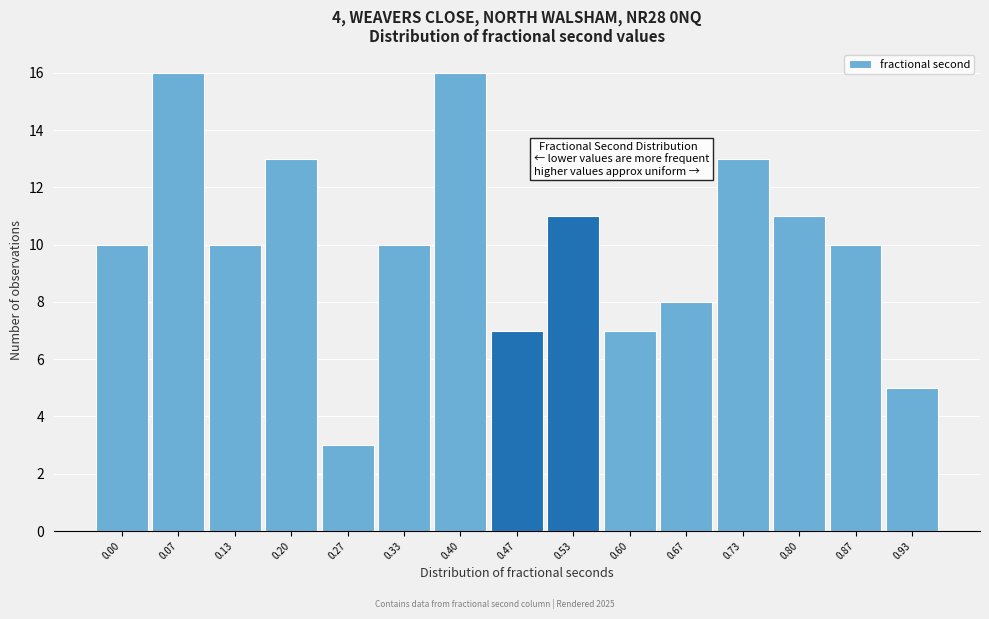

Reading left to right, extract all data points from this chart.

10	16	10	13	3	10	16	7	11	7	8	13	11	10	5